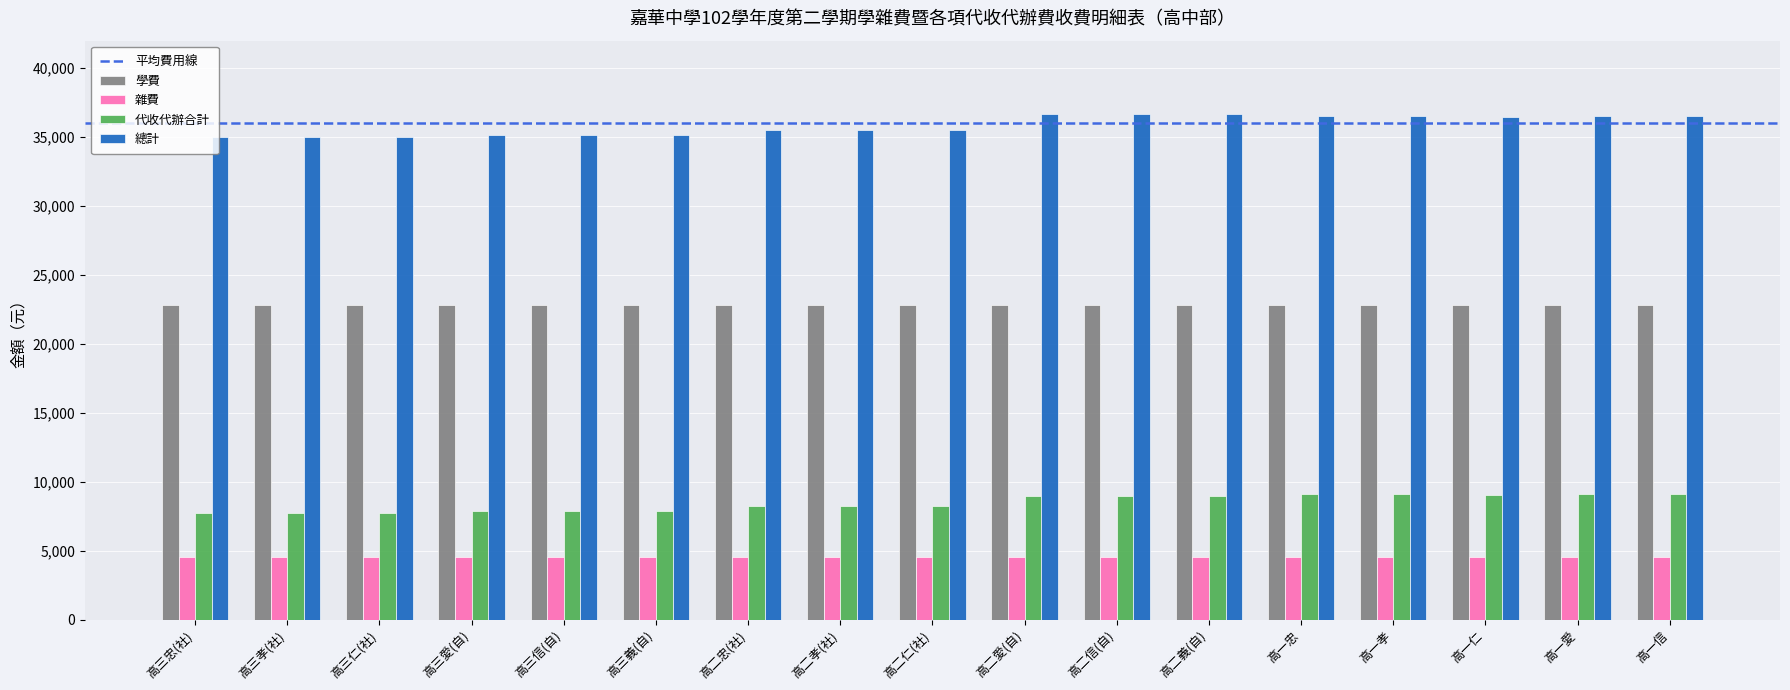

Rank the series at 高二愛(自) from lowest to highest value.

雜費, 代收代辦合計, 學費, 總計